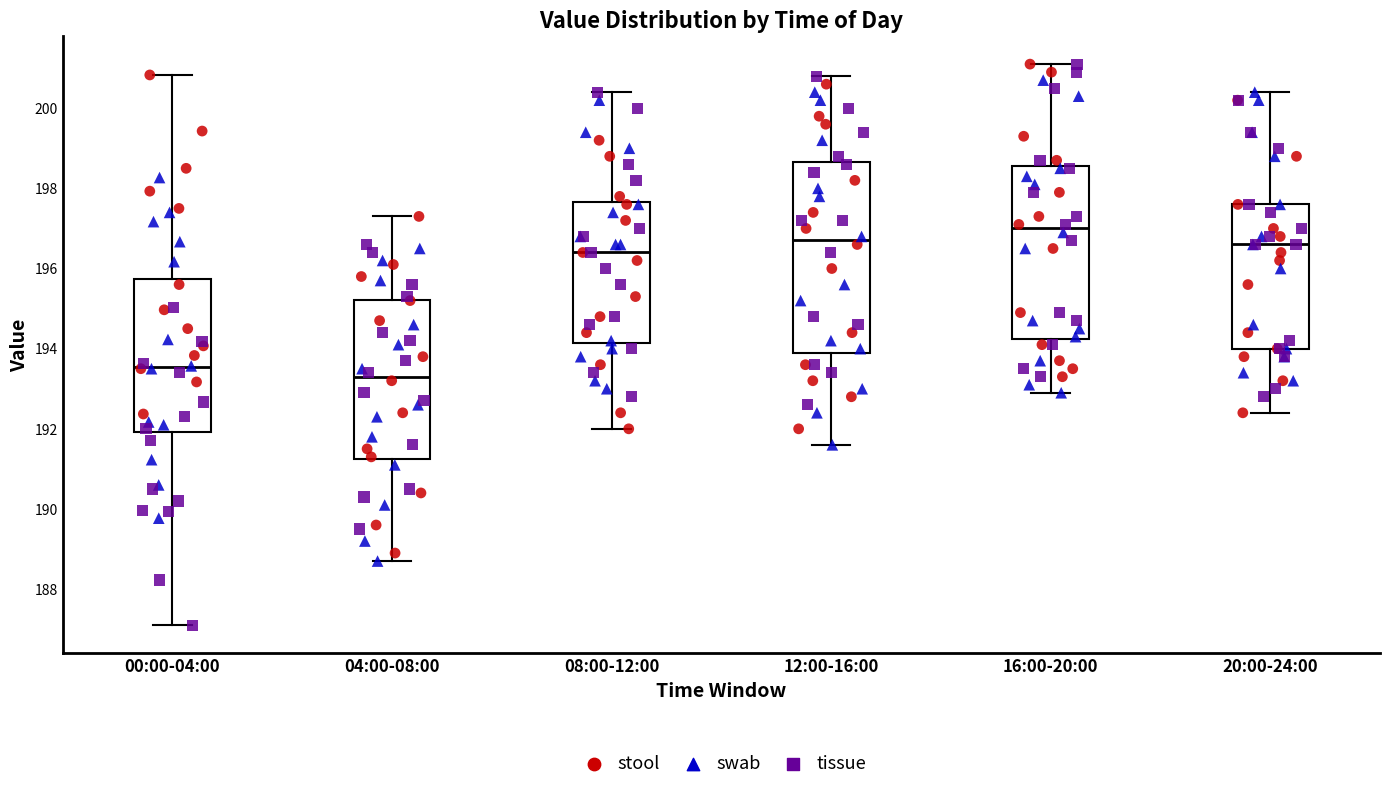

Where is the lower edge of the box for 08:00-12:00 on the y-axis? The values are not printed on the chart, so give them approximately, as read against the axis.

194.2